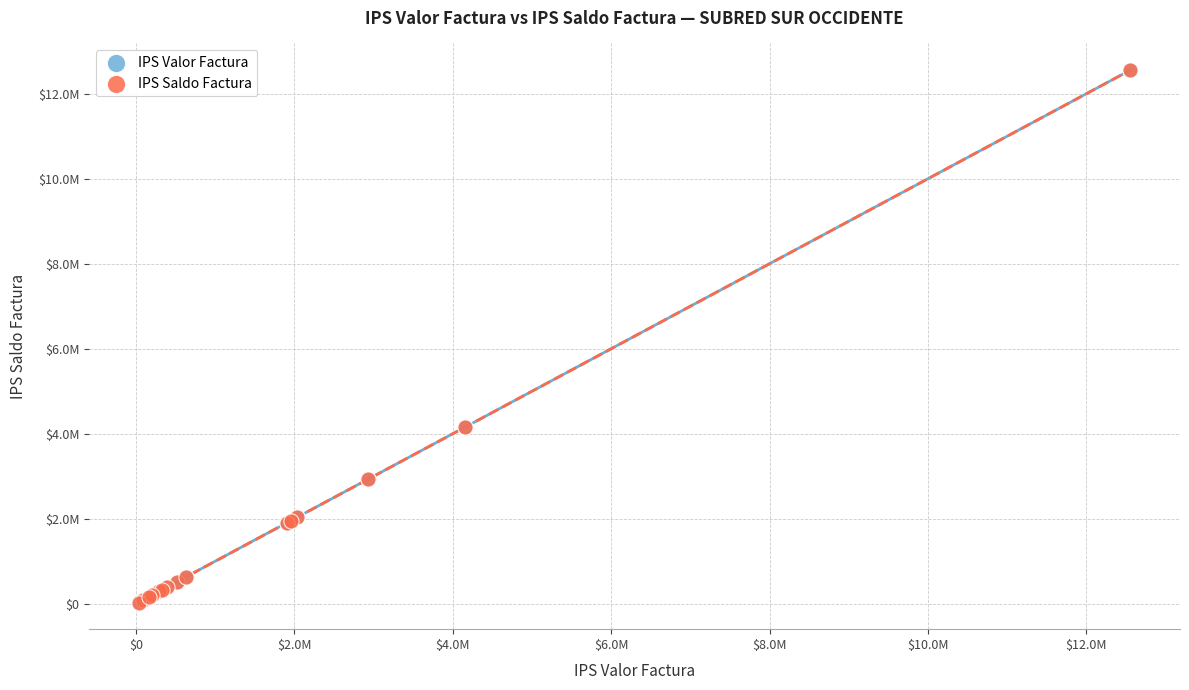

What are all the series names shown in the legend?

IPS Valor Factura, IPS Saldo Factura